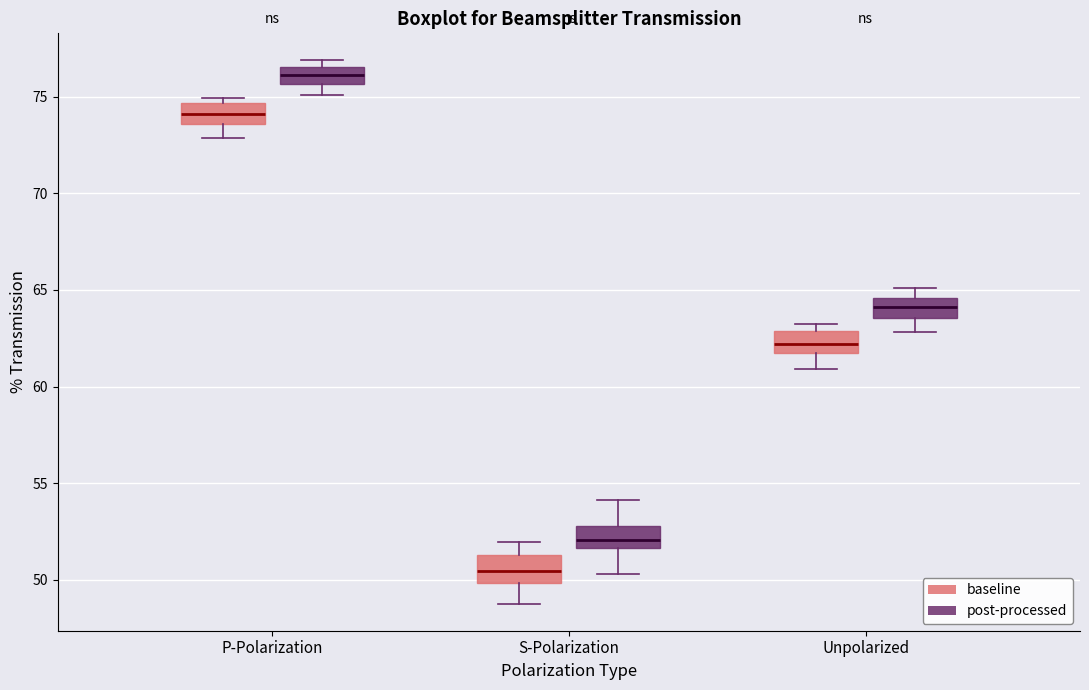

Which box has the highest median line?

P-Polarization (post-processed)